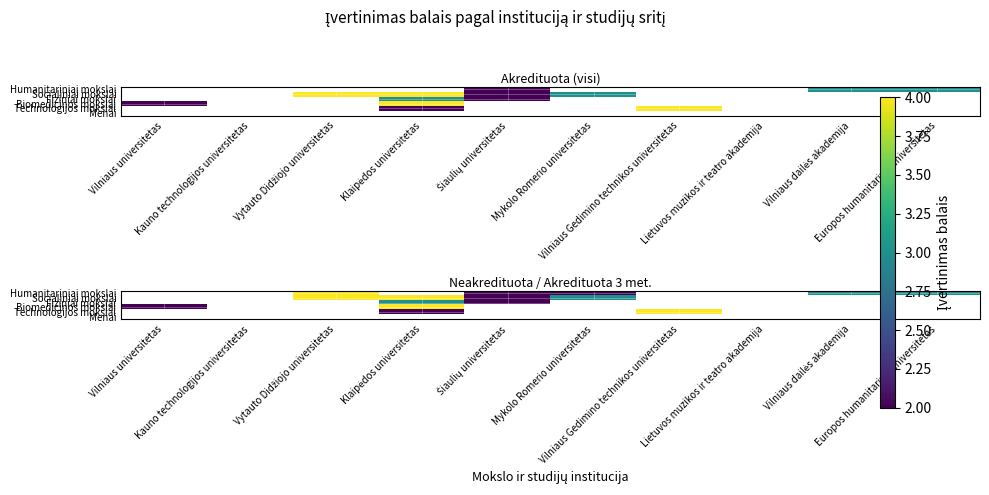

Count the number of data series in this chart.

6